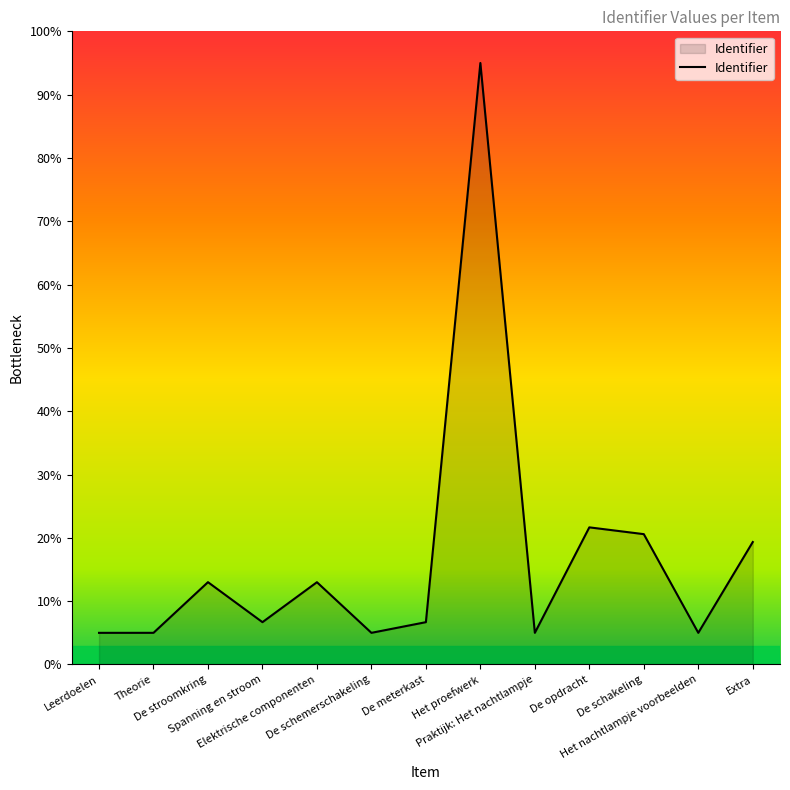

Reading left to right, transcribe all the data shown in this chart.

Leerdoelen=5.0	Theorie=5.0	De stroomkring=13.0	Spanning en stroom=6.7	Elektrische componenten=13.0	De schemerschakeling=5.0	De meterkast=6.7	Het proefwerk=95.0	Praktijk: Het nachtlampje=5.0	De opdracht=21.7	De schakeling=20.6	Het nachtlampje voorbeelden=5.0	Extra=19.3